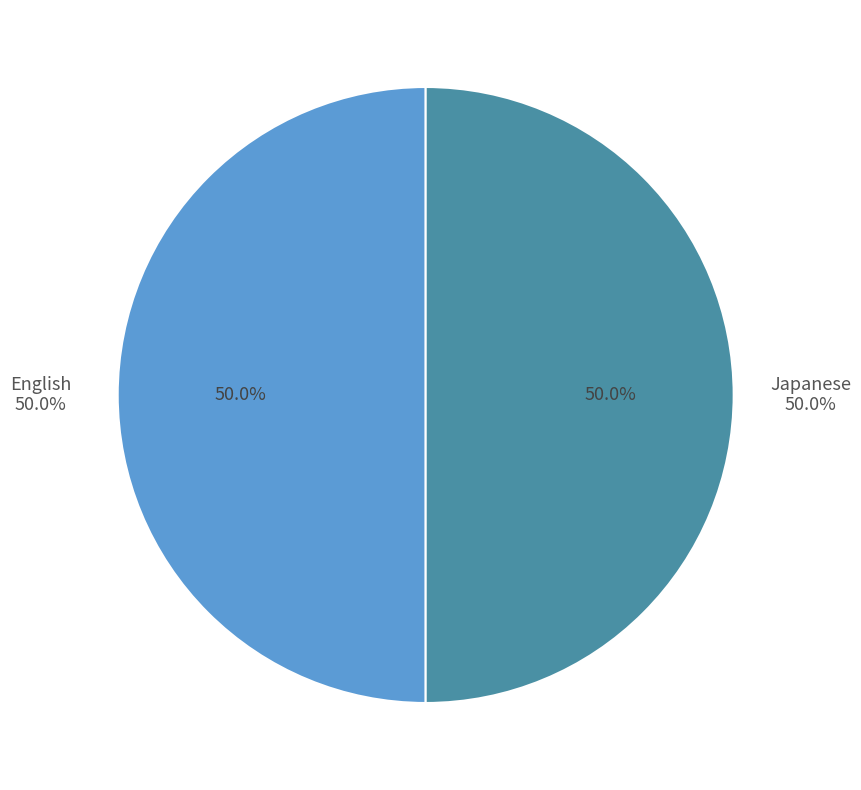

Do Japanese and English together represent more than half of the pie?

Yes